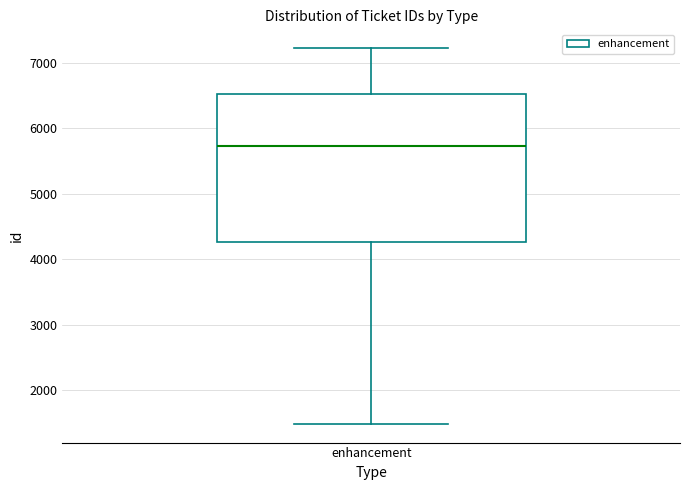

Read this box plot against the y-axis: the position of the median line, the range covered by the box, and the ends of both whiskers. The values are not printed on the chart, so give them approximately, as read against the axis.

median 5700, box 4300 to 6500, whiskers 1500 to 7200